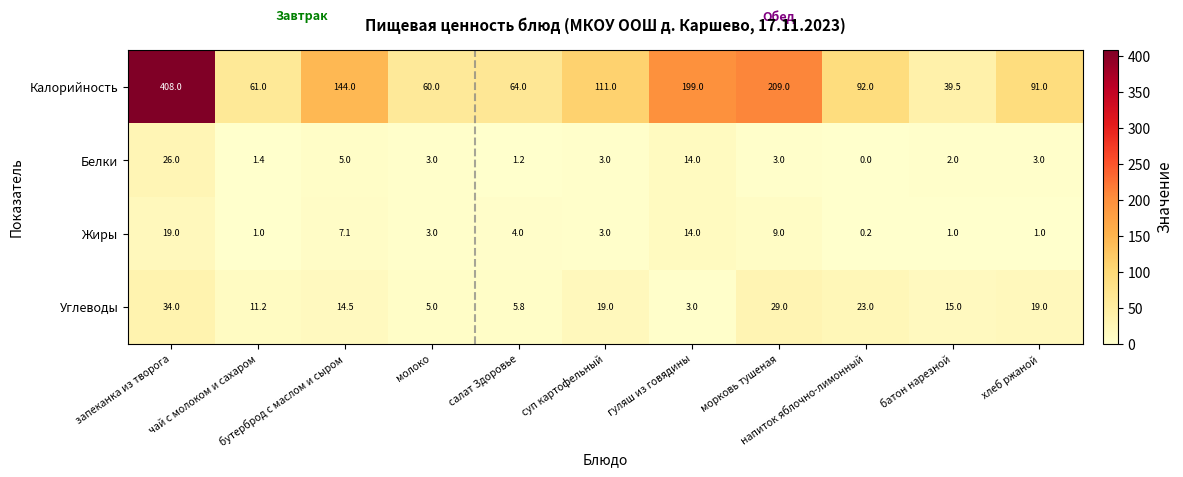

At how many categories does at least one series exceed 341?

1